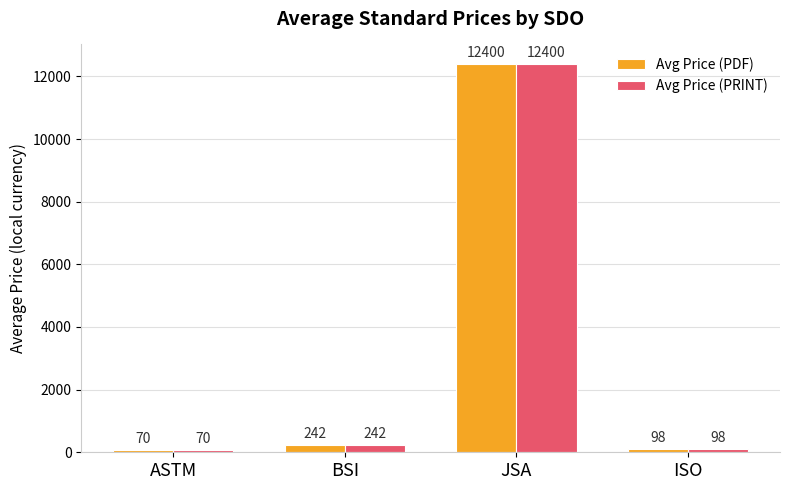

What is the sum of all Avg Price (PDF) values?

12810.5